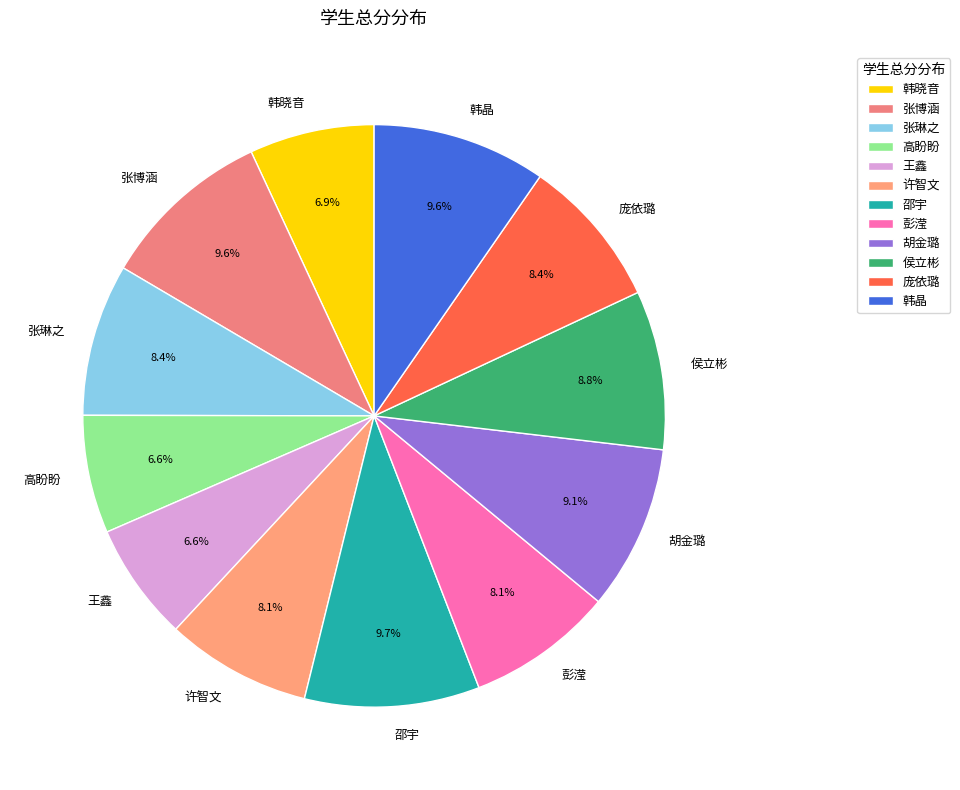

How much of the chart is everything except 韩晓音?

93.1%